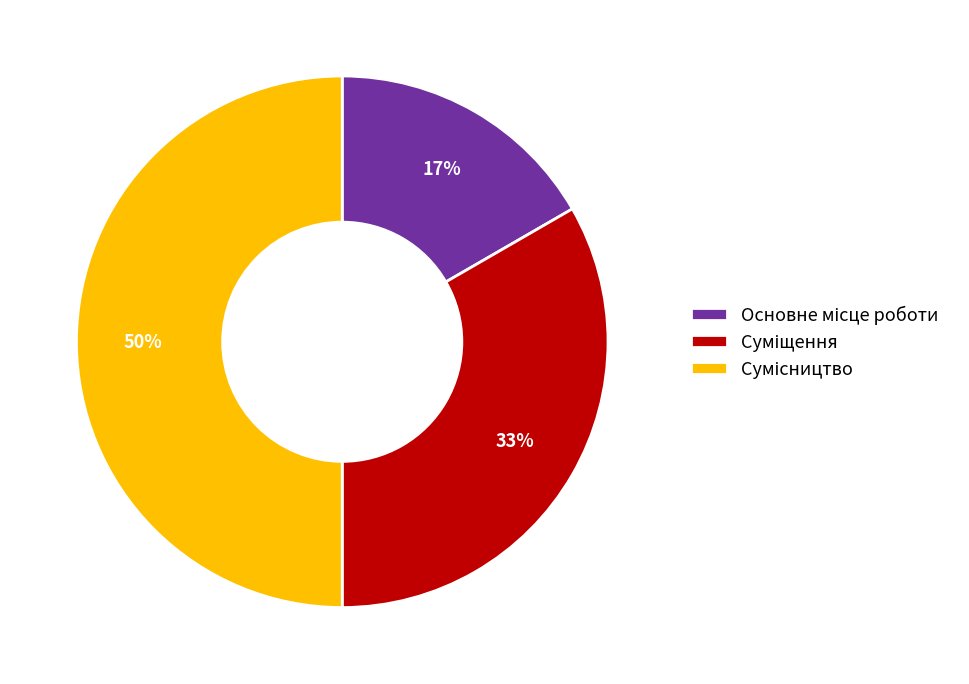

To the nearest percent, what is the average slice percentage?

33%